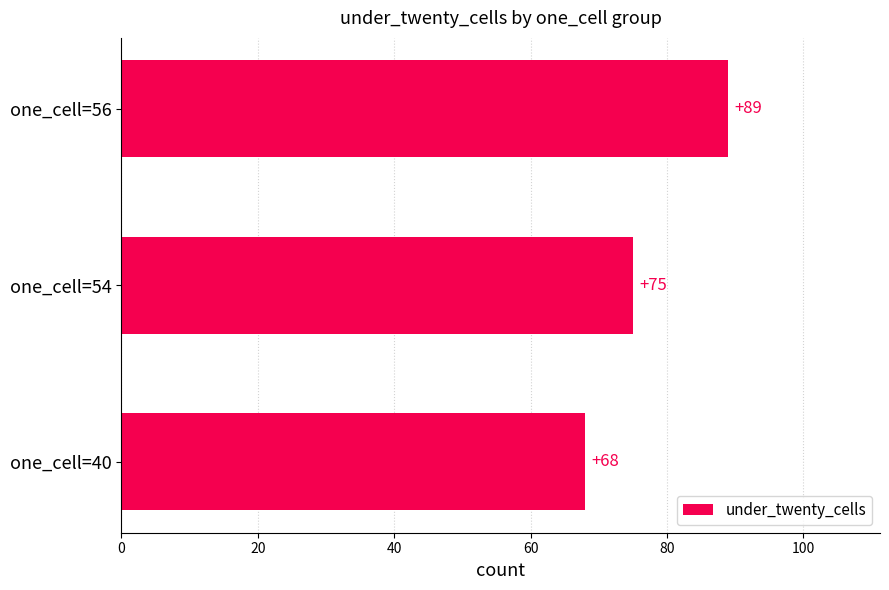

Where is the data nearest to the value 78?

one_cell=54